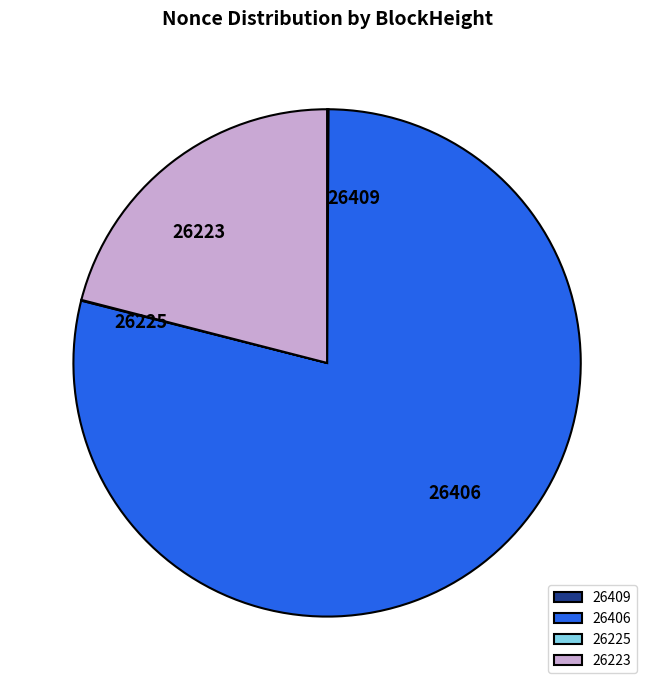

Is it true that 26223 is 21% of the pie?

True